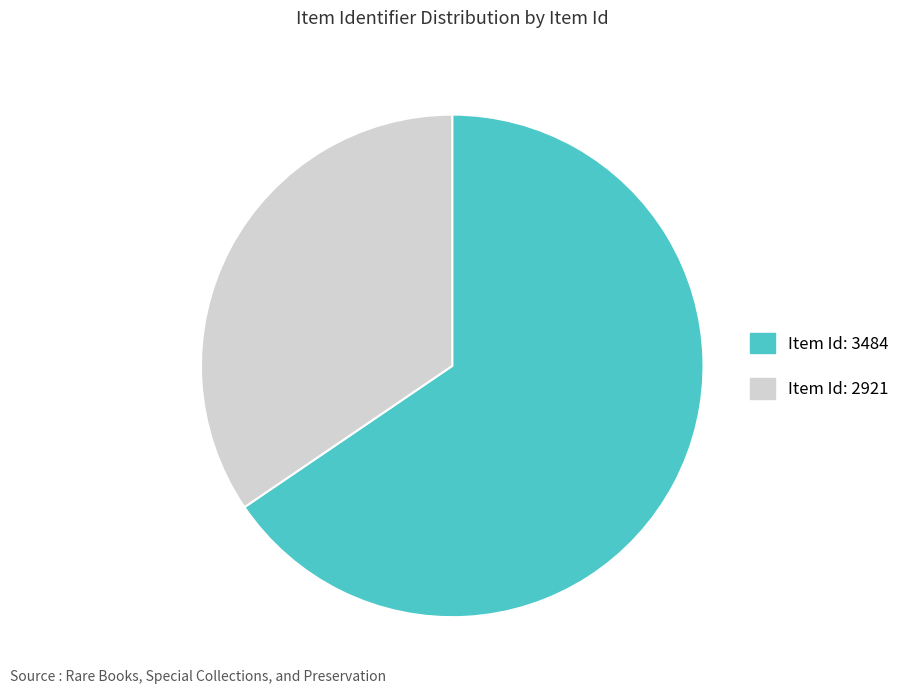

True or false: Item Id: 2921 accounts for 35% of the total.

True